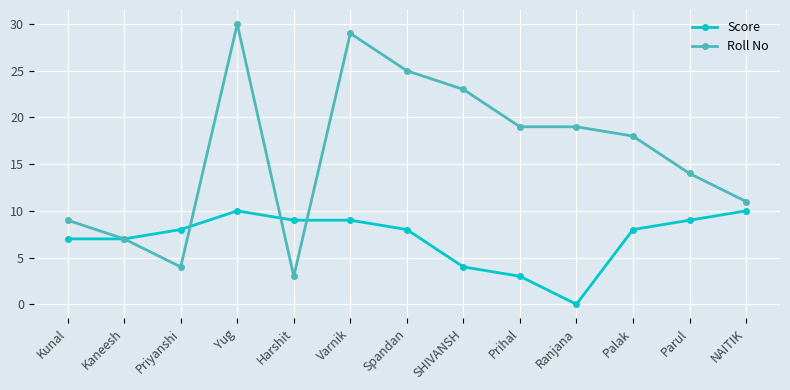

What is the value of the Score point at the 11th from the left?

8